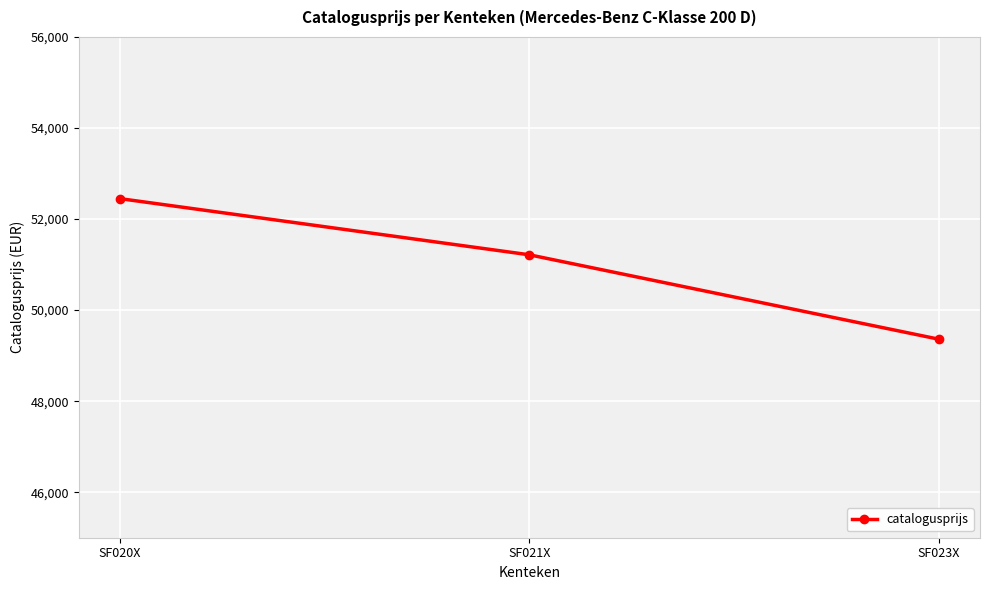

What is the difference between the values at SF021X and SF023X?

1855